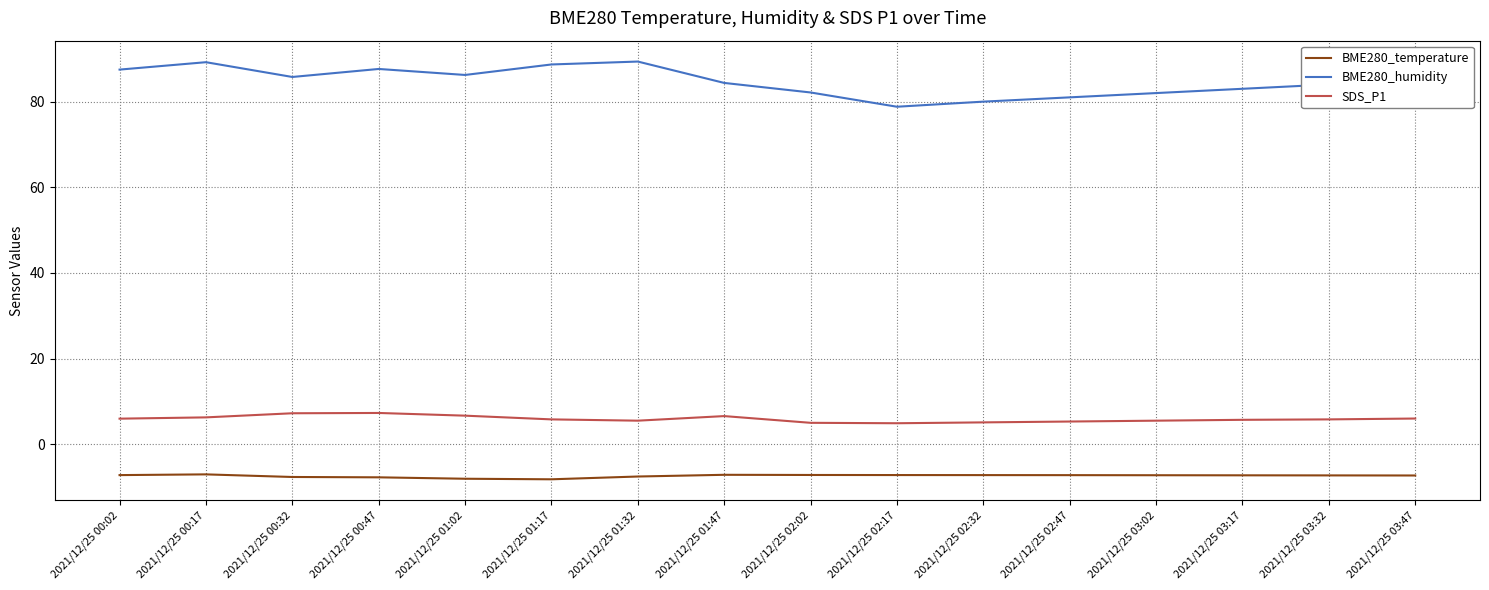

Is it true that SDS_P1 equals 6.0 at 2021/12/25 00:02?

True